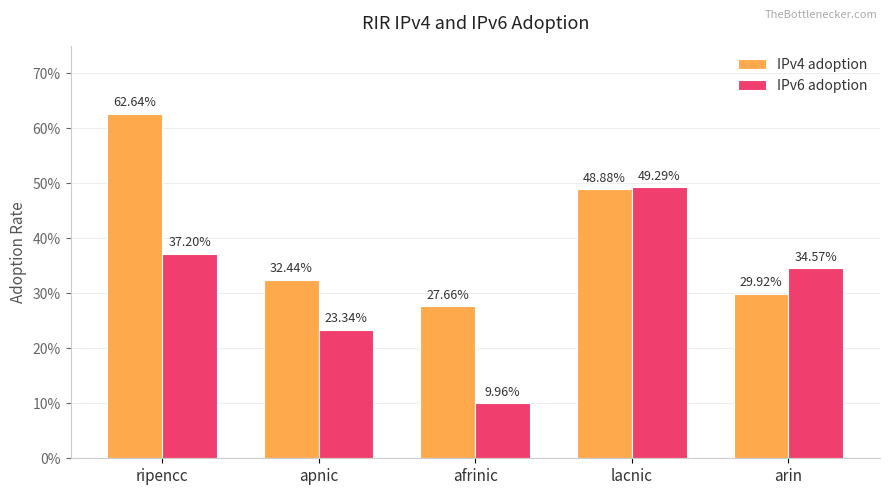

Which label corresponds to the largest value in the chart?

ripencc